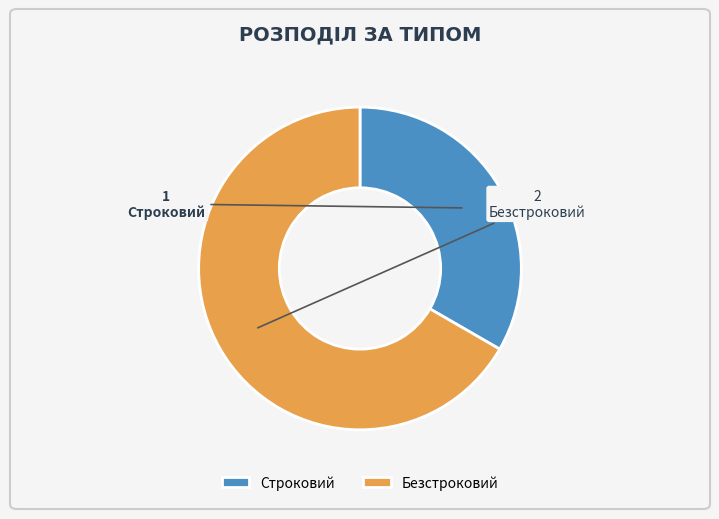

Does Строковий account for over 50% of the chart?

No